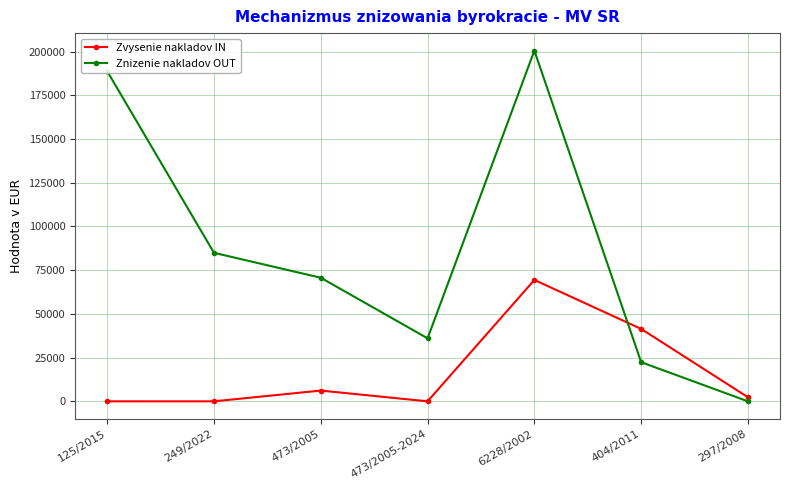

List the series in order of their peak value, lowest first.

Zvysenie nakladov IN, Znizenie nakladov OUT